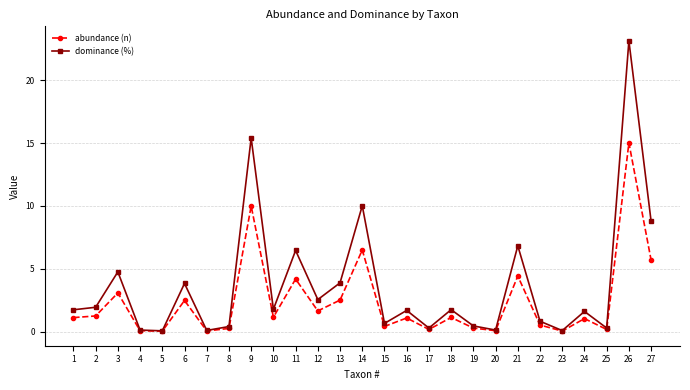

Rank the series by their maximum value, from lowest to highest.

abundance (n), dominance (%)